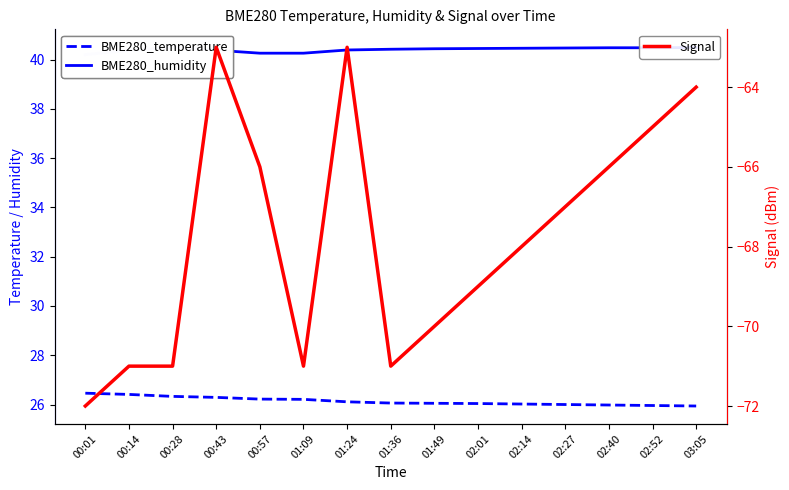

Rank the series by their maximum value, from highest to lowest.

BME280_humidity, BME280_temperature, Signal